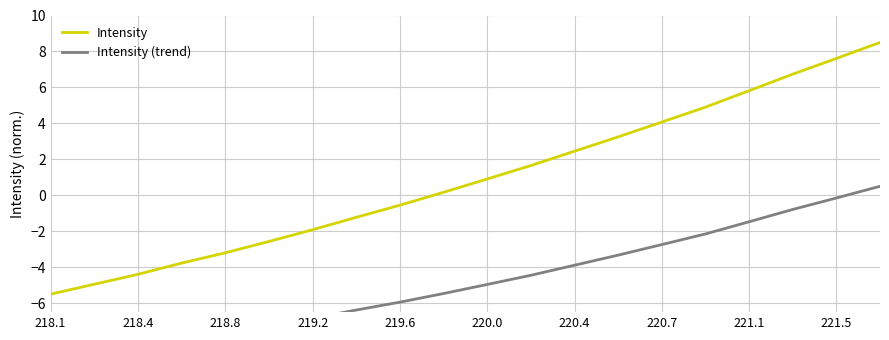

Which category has the lowest value in the Intensity series?

218.1